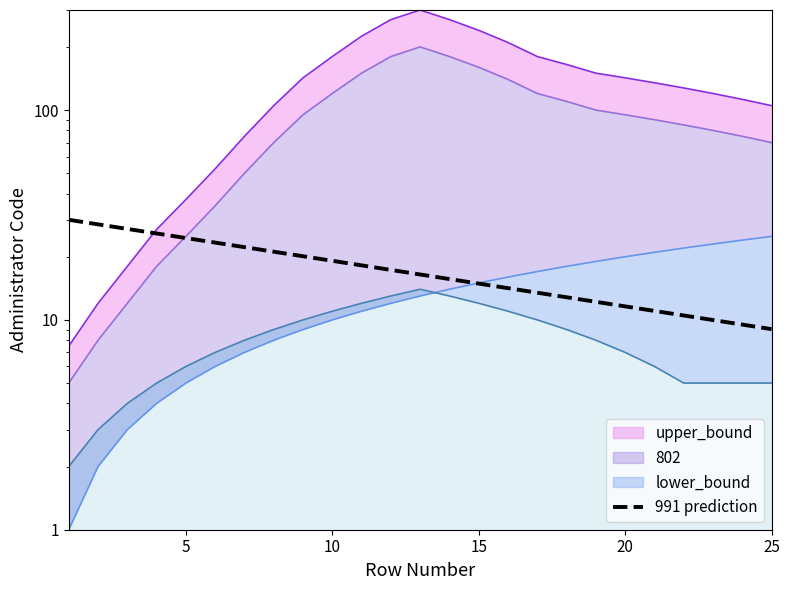

Count the number of categories in the chart.

25